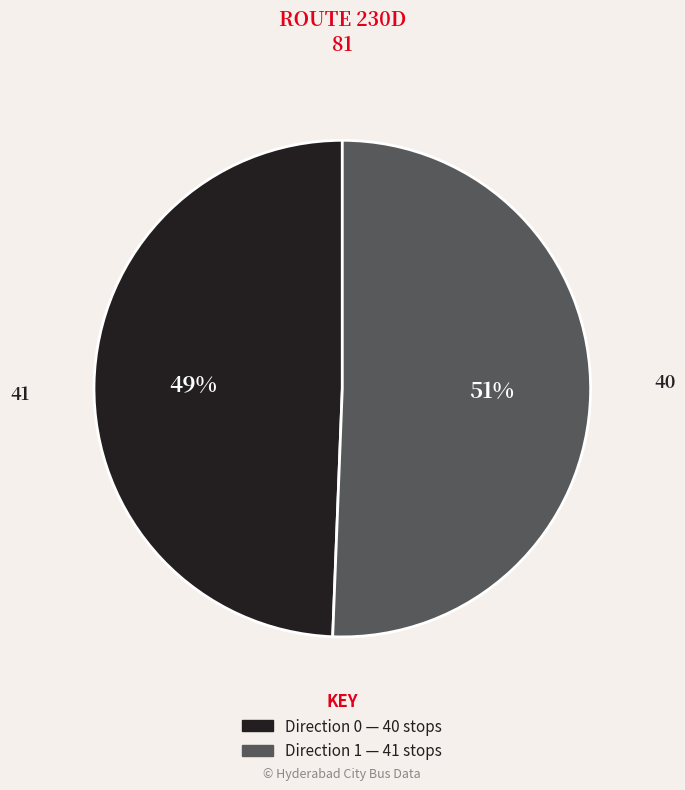

Do Direction 0 and Direction 1 together represent more than half of the pie?

Yes